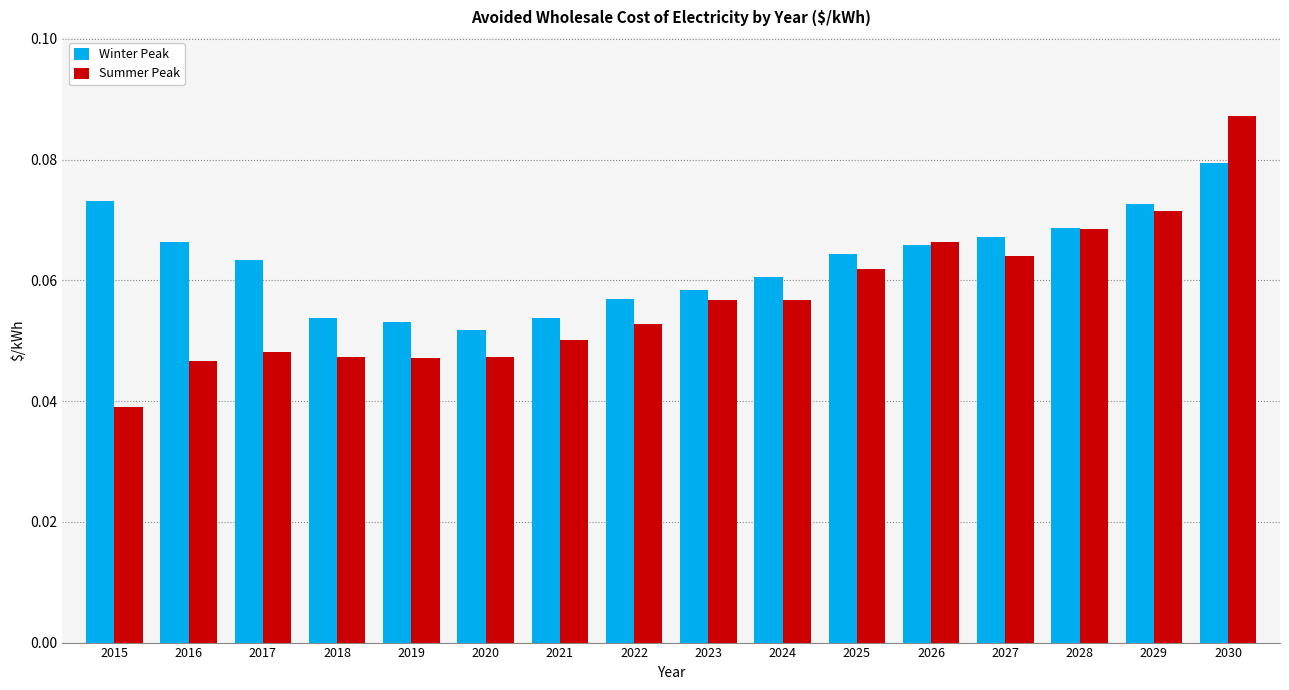

What are all the series names shown in the legend?

Winter Peak, Summer Peak